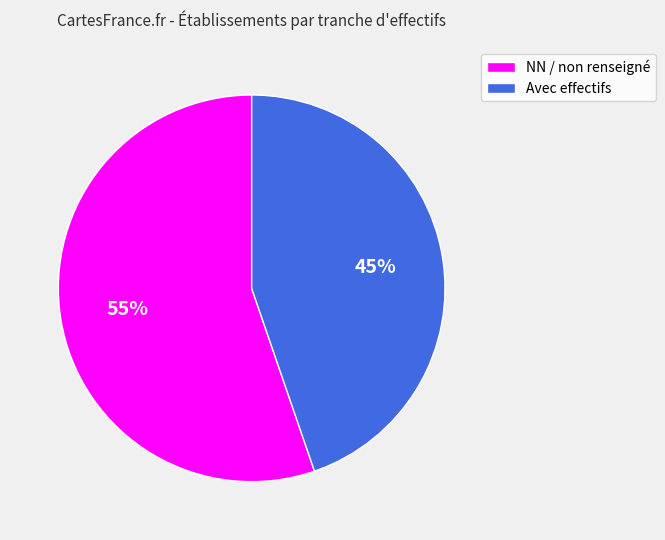

To the nearest percent, what is the average slice percentage?

50%